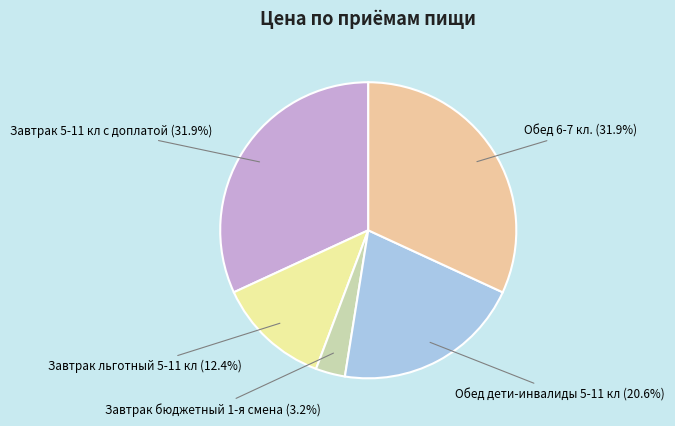

What percentage is the Обед 6-7 кл. slice, to the nearest percent?

32%